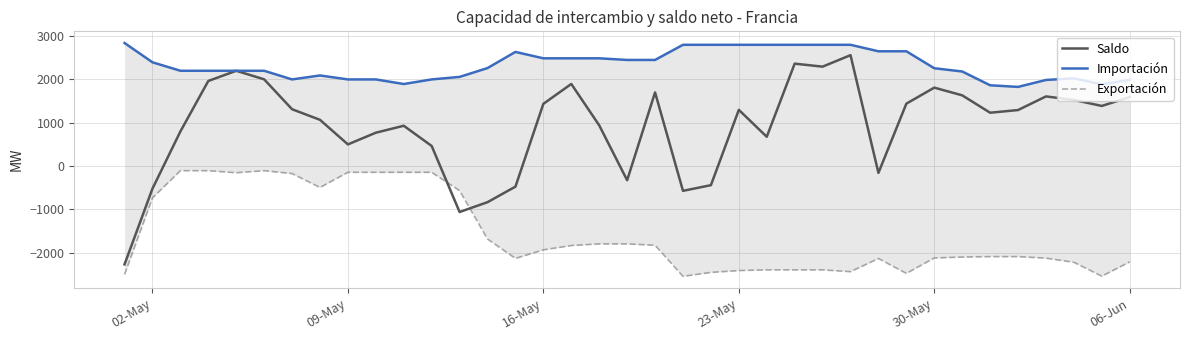

What is the highest value of the Saldo series?

2560.7